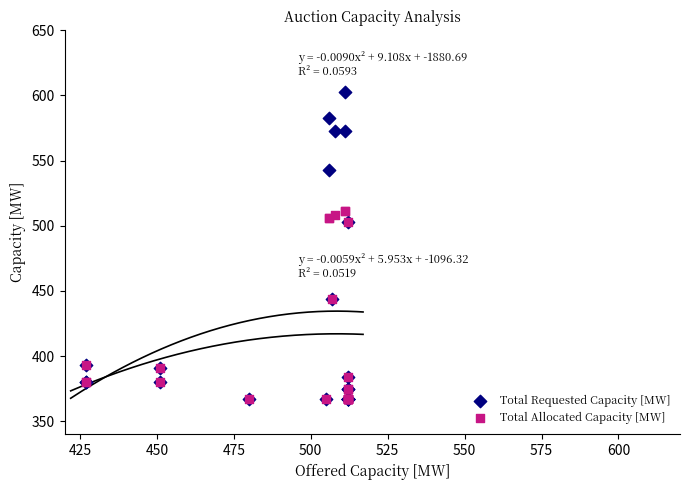

What are all the series names shown in the legend?

Total Requested Capacity [MW], Total Allocated Capacity [MW]